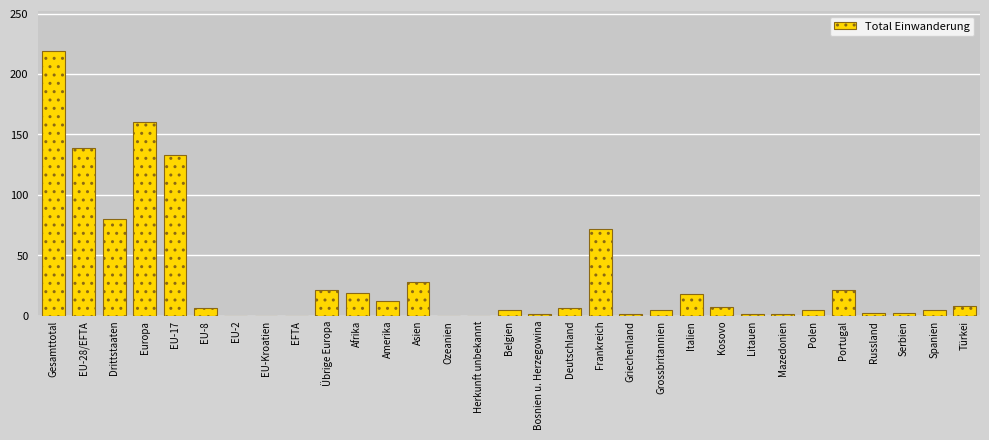

What is the sum of all values?

977